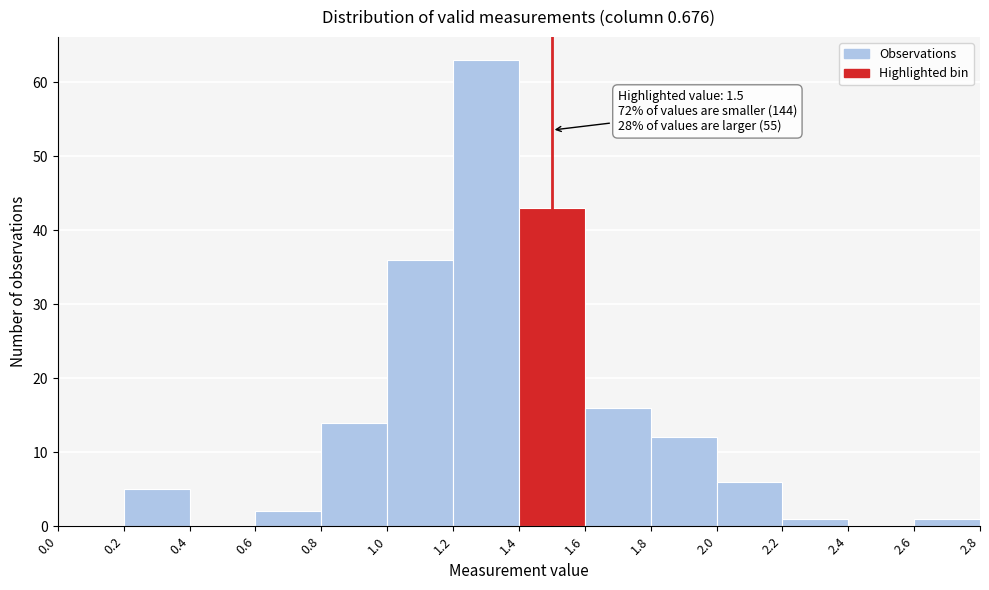

Which range on the x-axis has the tallest bar?

1.2 to 1.4